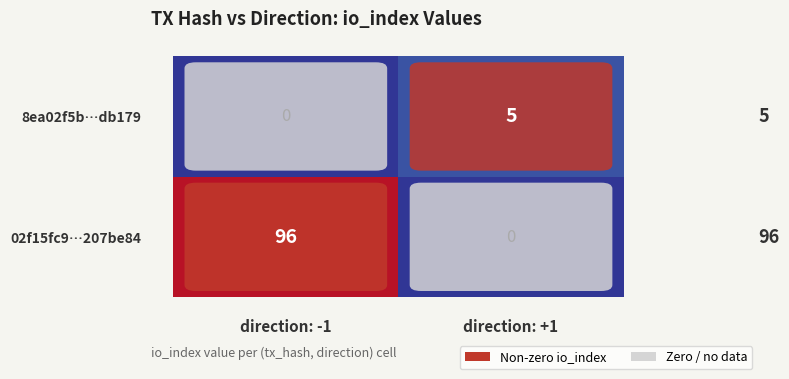

What is the greatest value displayed?

96